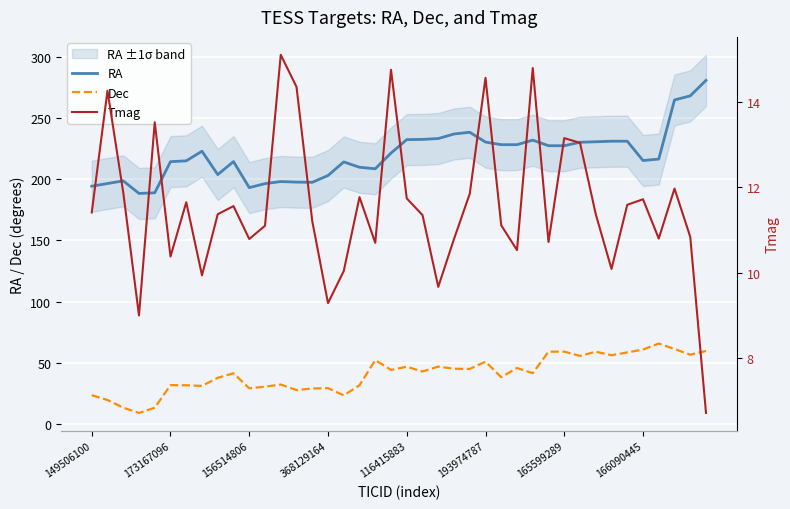

What is the difference between the Dec values at 33 and 37?

5.1